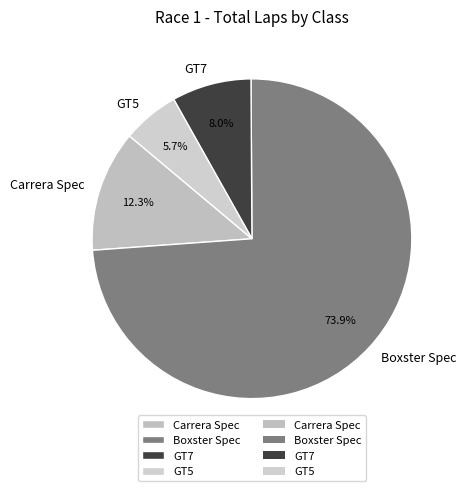

How many slices are in this pie chart?

4